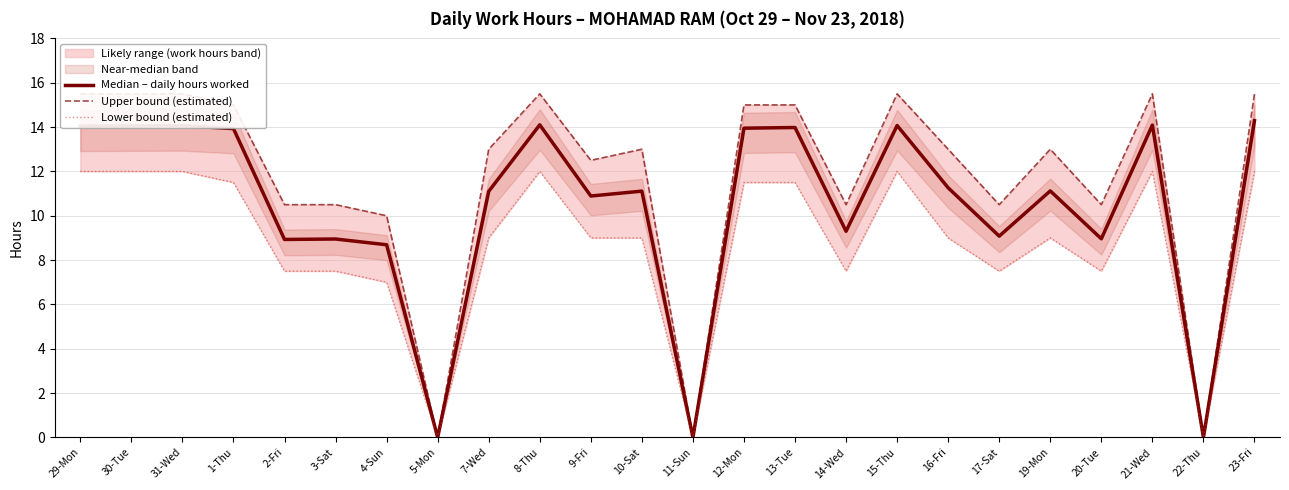

Read the Upper bound (estimated) value at 4-Sun.

10.0